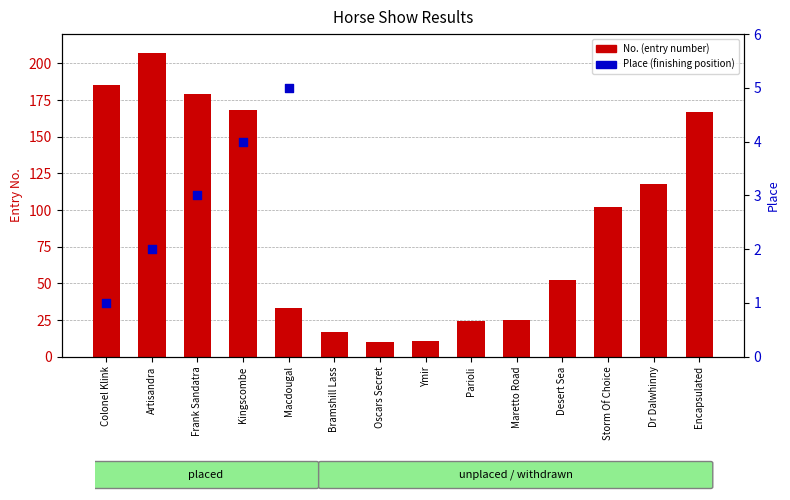

Which series reaches the minimum Y coordinate?

Place